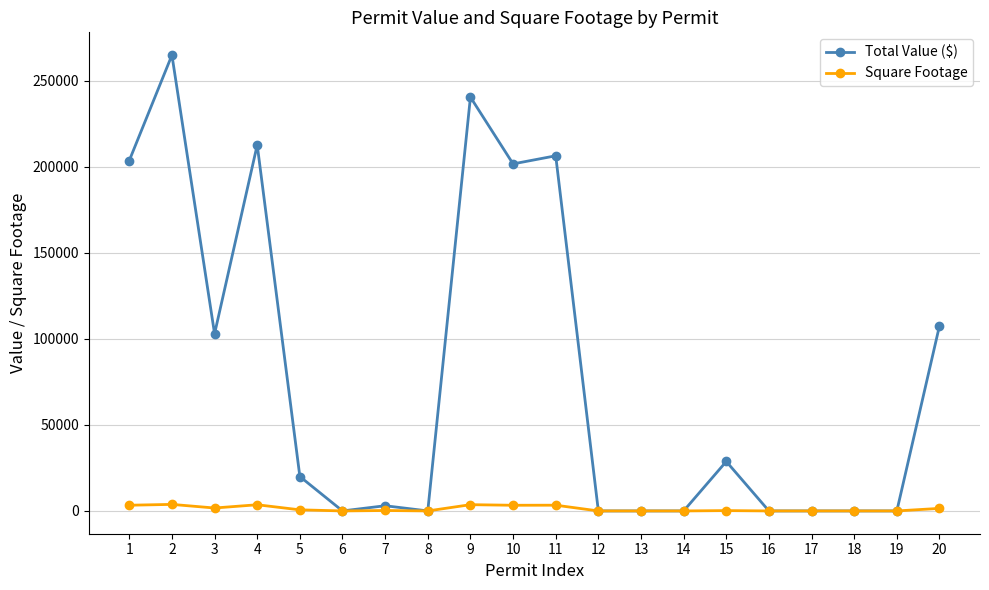

Which series has the widest spread of values?

Total Value ($)